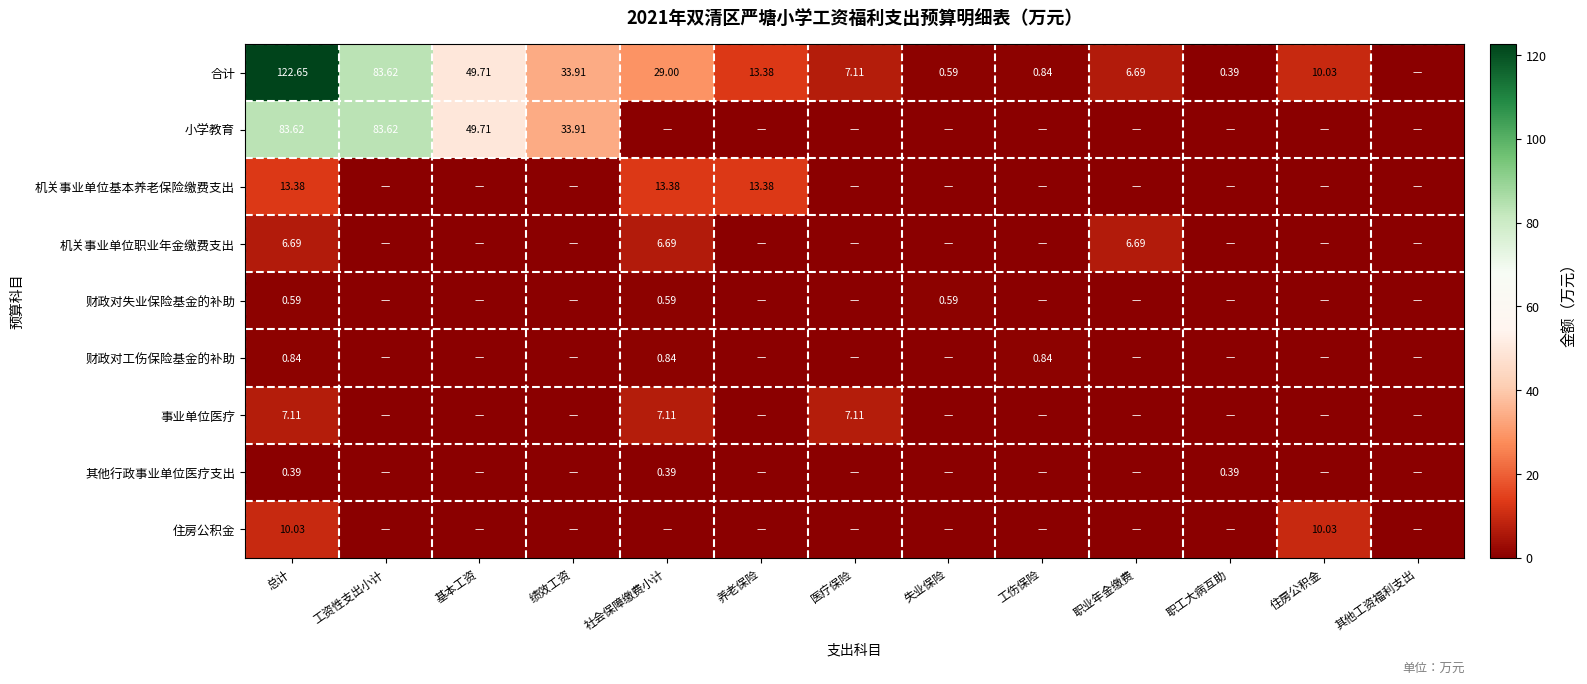

What is the difference between the 其他行政事业单位医疗支出 values at 住房公积金 and 职工大病互助?

0.4